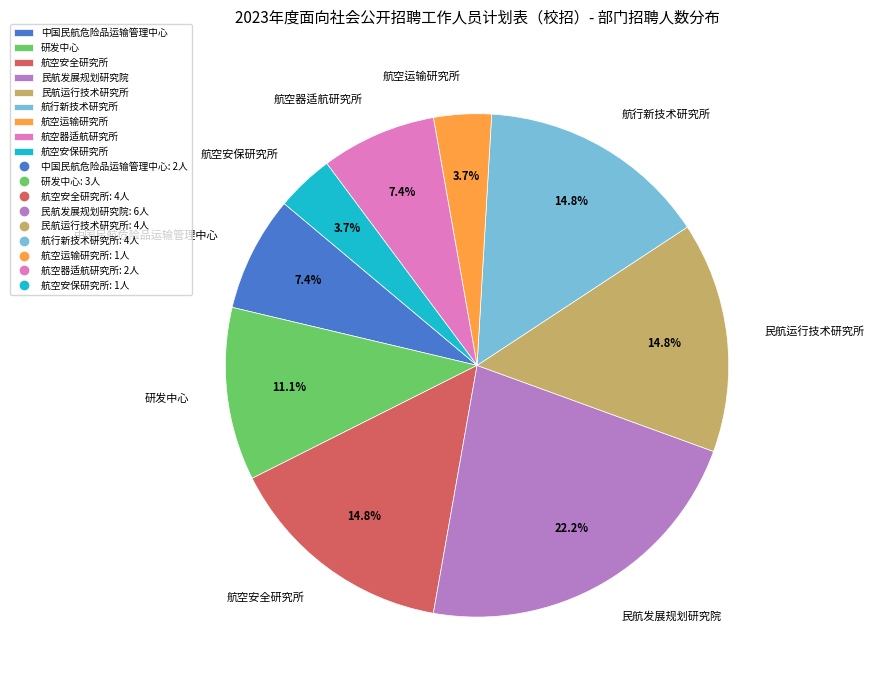

What is the largest slice in the pie chart?

民航发展规划研究院